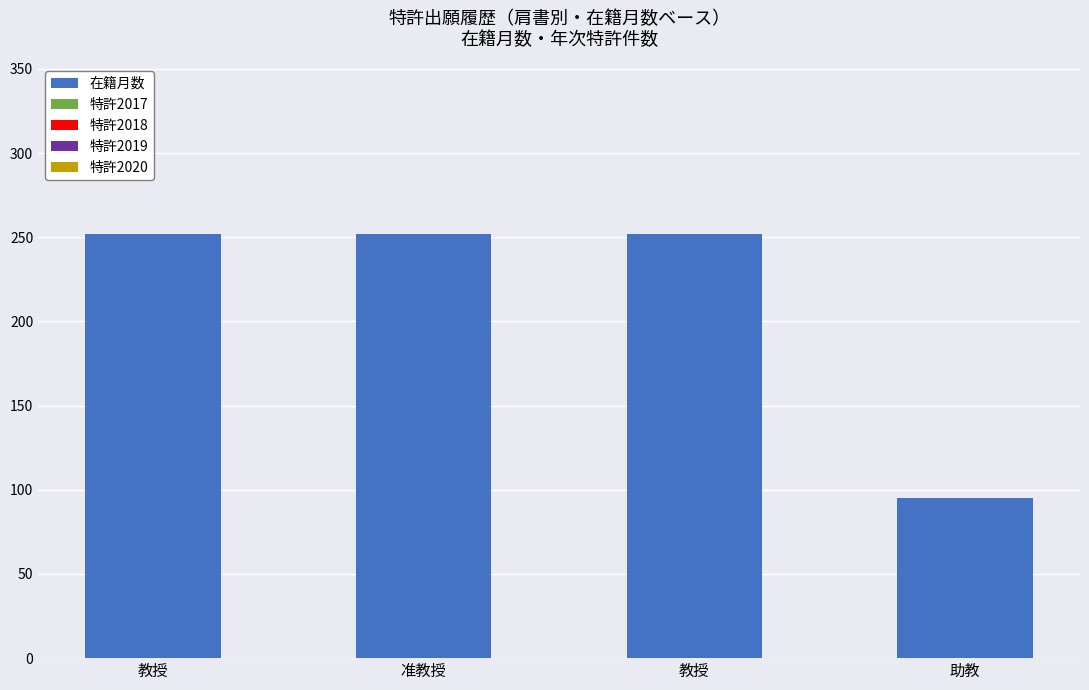

Reading left to right, what are all the values shown in this chart?

在籍月数: 教授=252	准教授=252	教授=252	助教=95
特許2017: 教授=0	准教授=0	教授=0	助教=0
特許2018: 教授=0	准教授=0	教授=0	助教=0
特許2019: 教授=0	准教授=0	教授=0	助教=0
特許2020: 教授=0	准教授=0	教授=0	助教=0